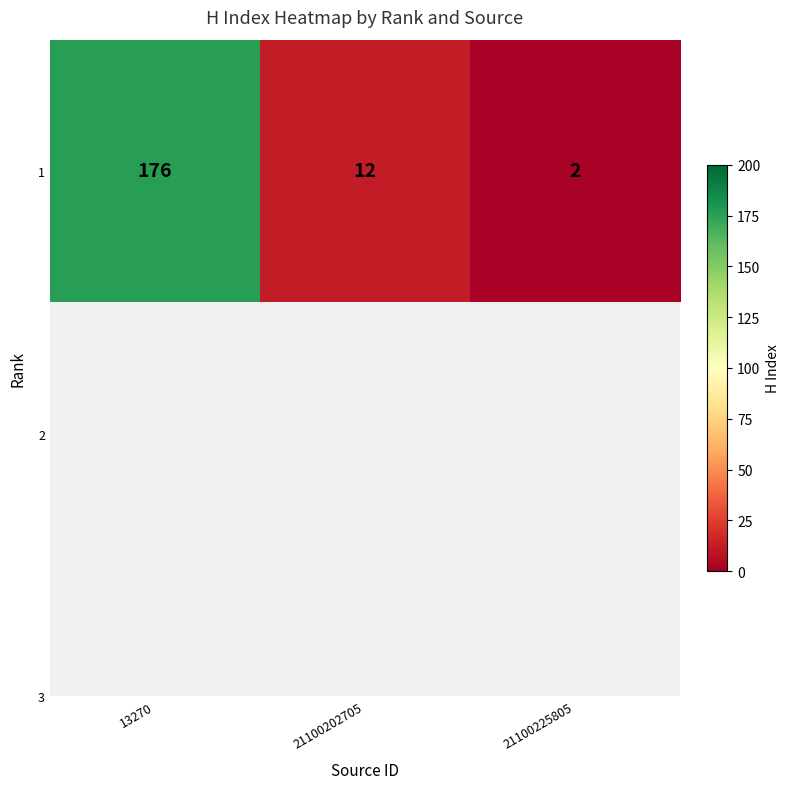

What is the difference between the maximum and minimum values?

174